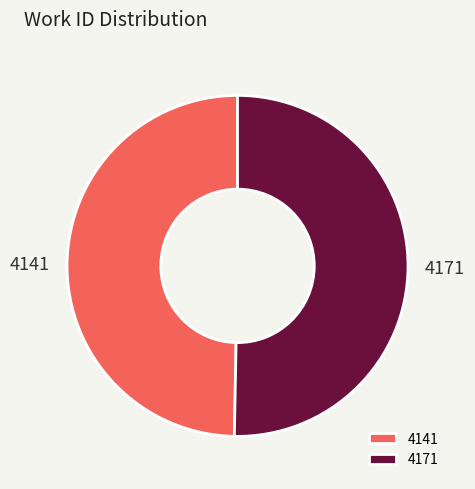

Is it true that 4141 is 42% of the pie?

False